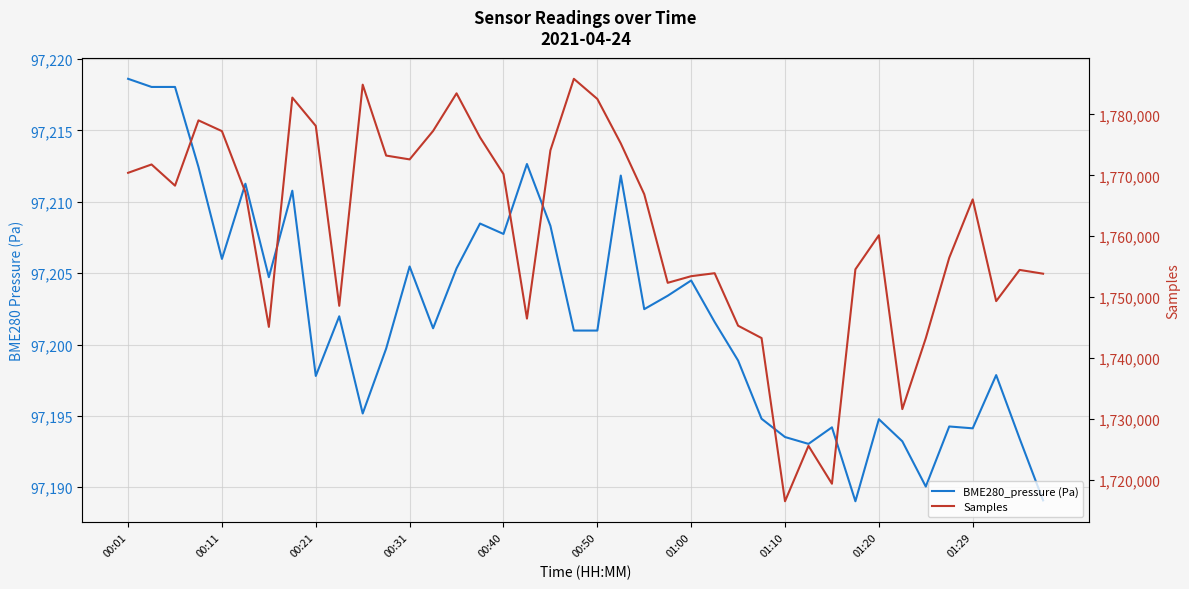

What is the greatest value displayed?

1785839.0